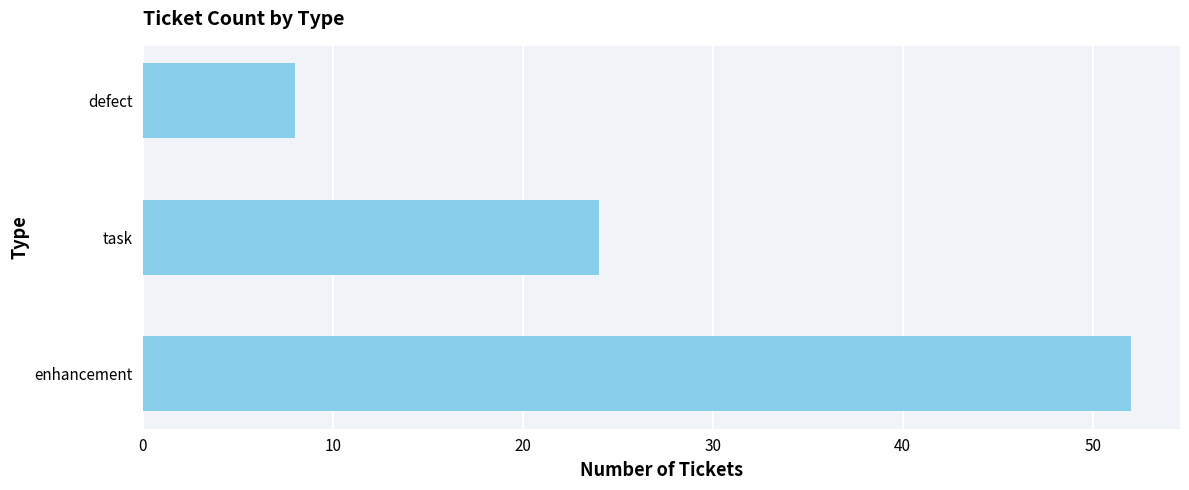

Approximately how many times larger is the value at enhancement compared to defect?

6.5